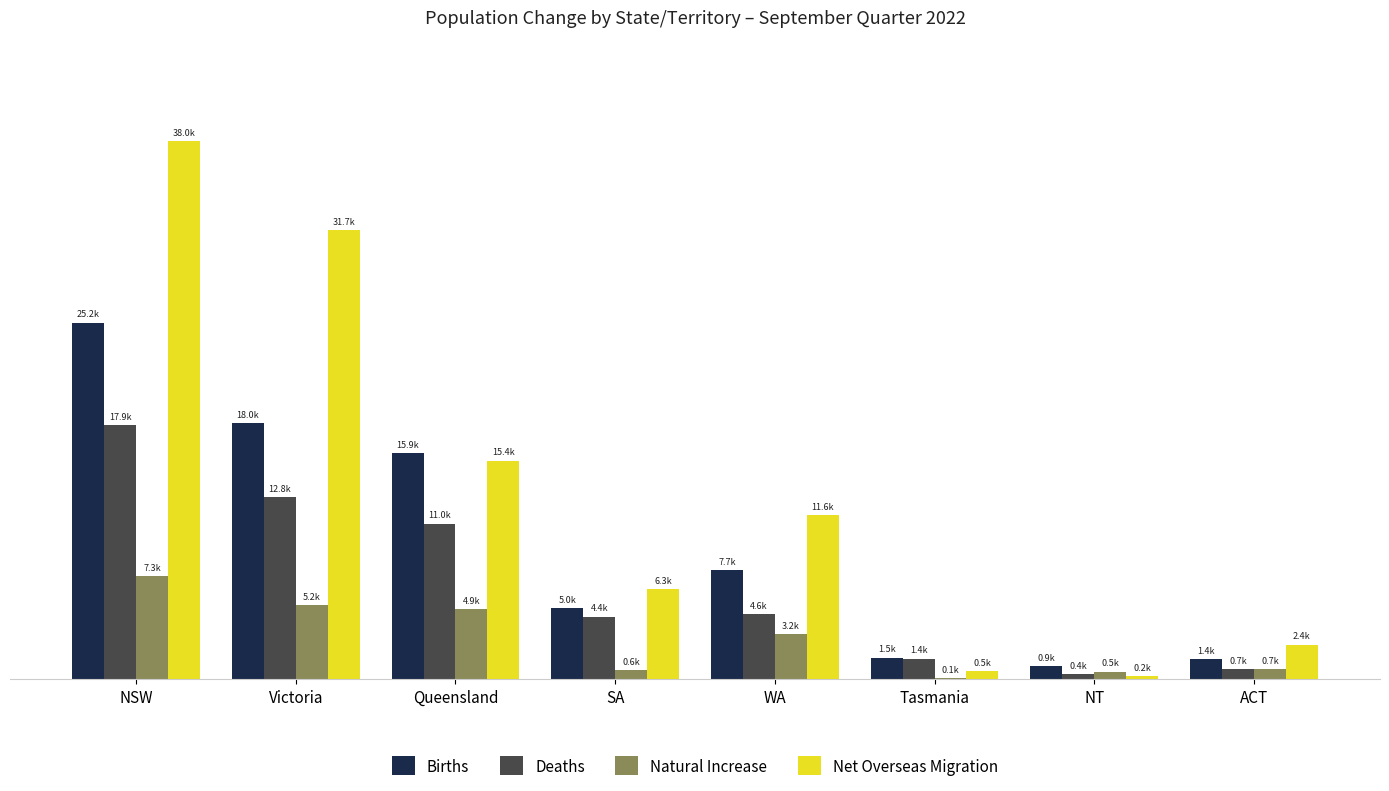

What is the average value of the Births series?

9455